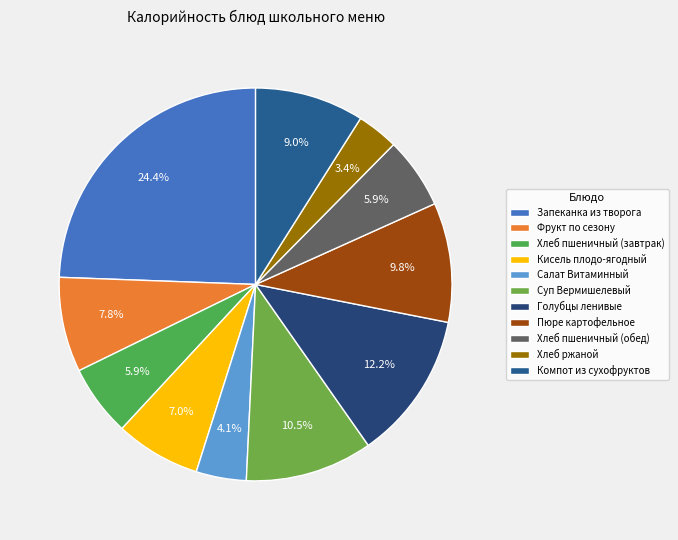

The Хлеб ржаной slice represents 3% of the pie. True or false?

True